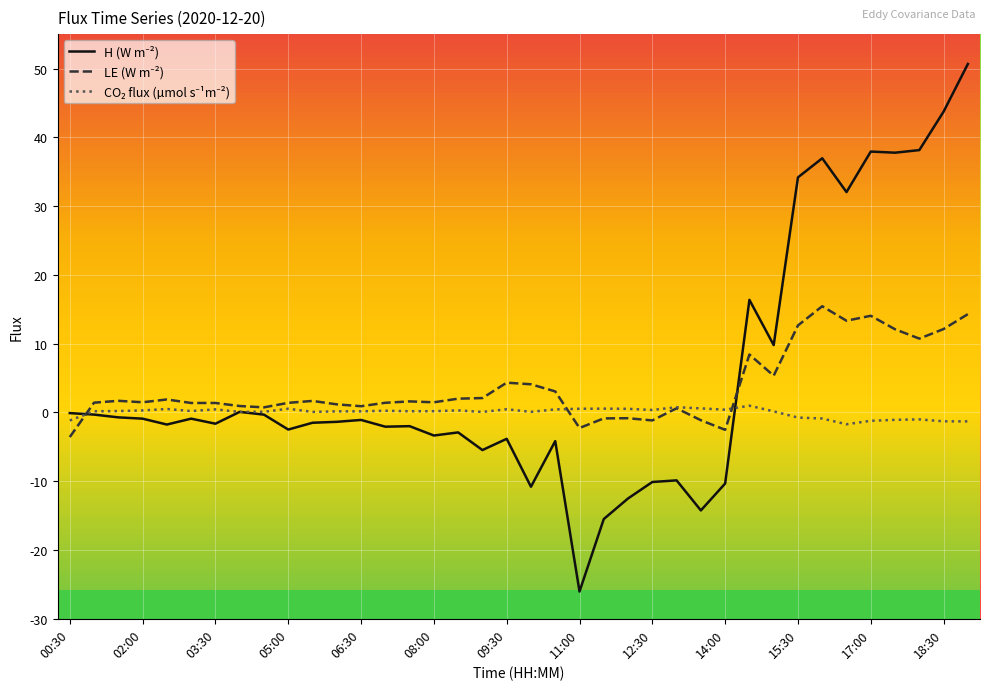

What is the greatest value displayed?

50.7